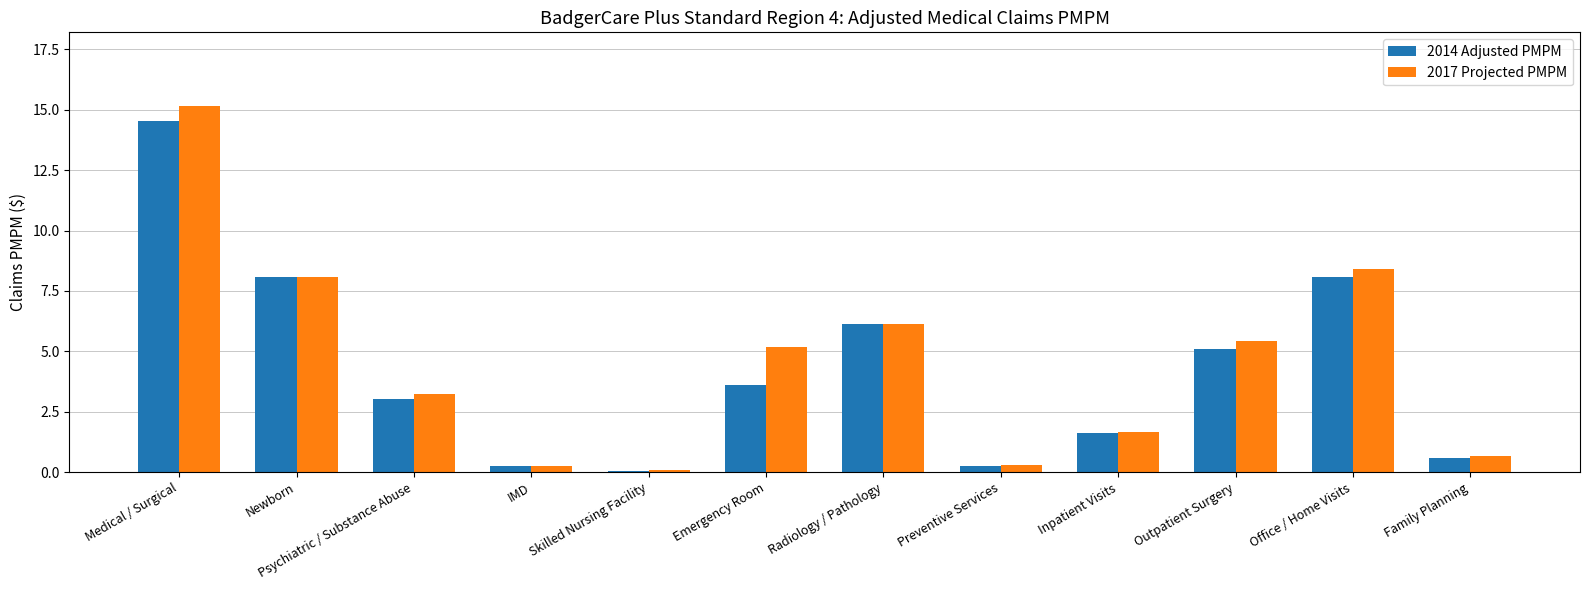

What are all the series names shown in the legend?

2014 Adjusted PMPM, 2017 Projected PMPM